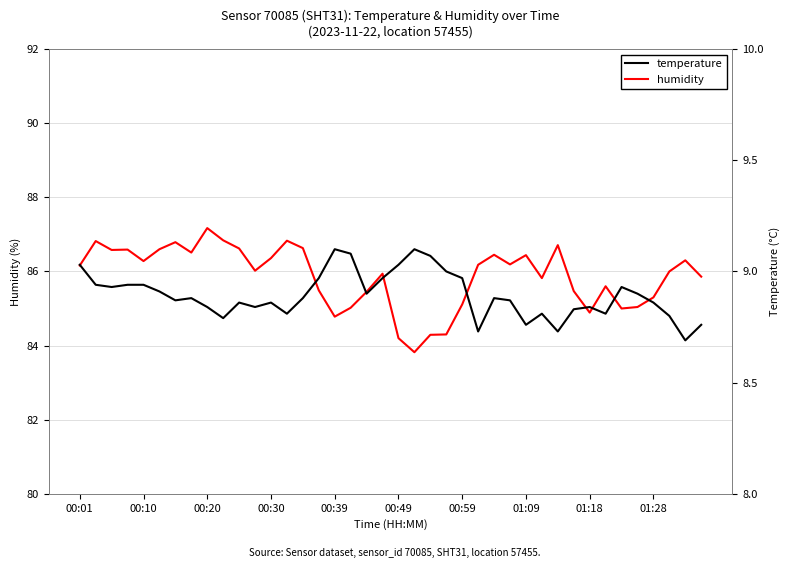

What is the minimum value for humidity?

83.8